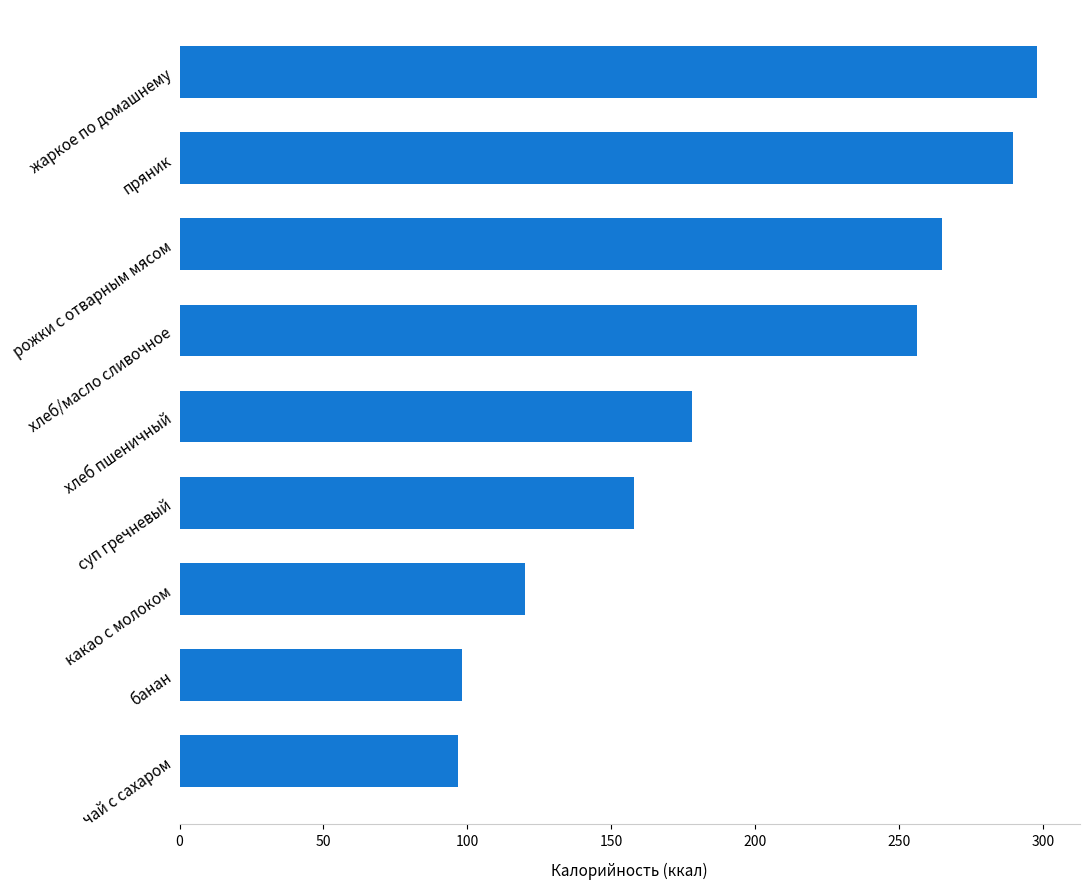

What is the average value?

195.5